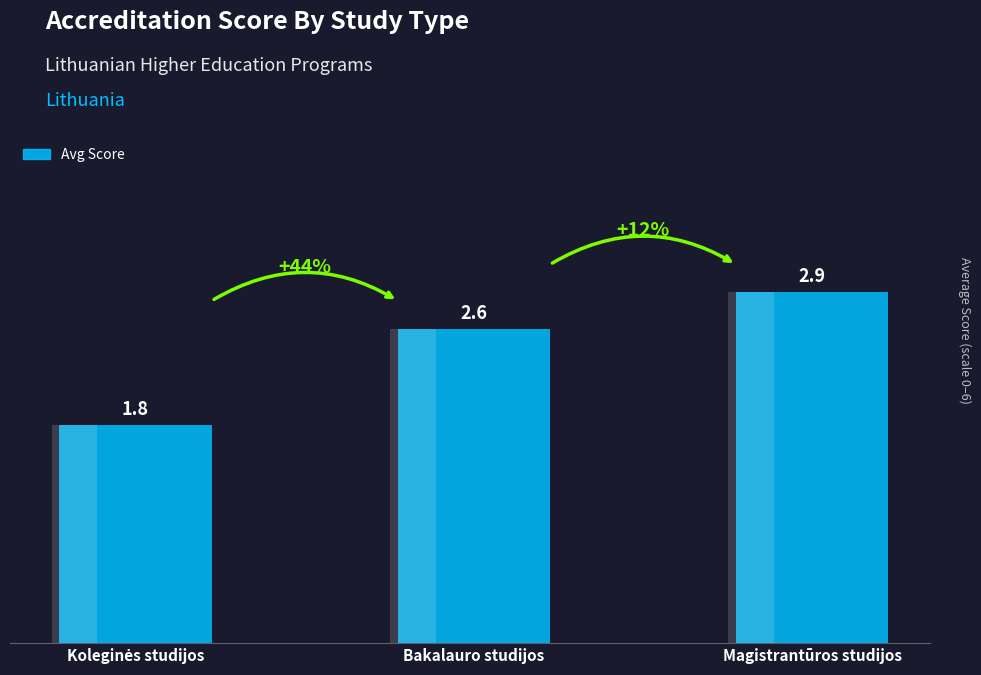

How many values are below 2?

1